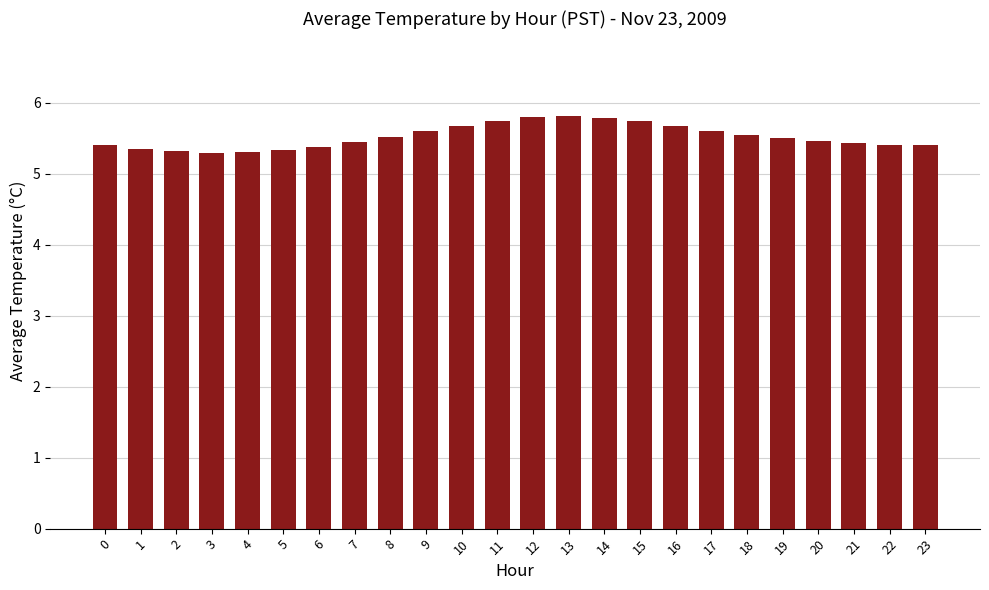

The chart shows a value of 5.4 at 21. True or false?

True